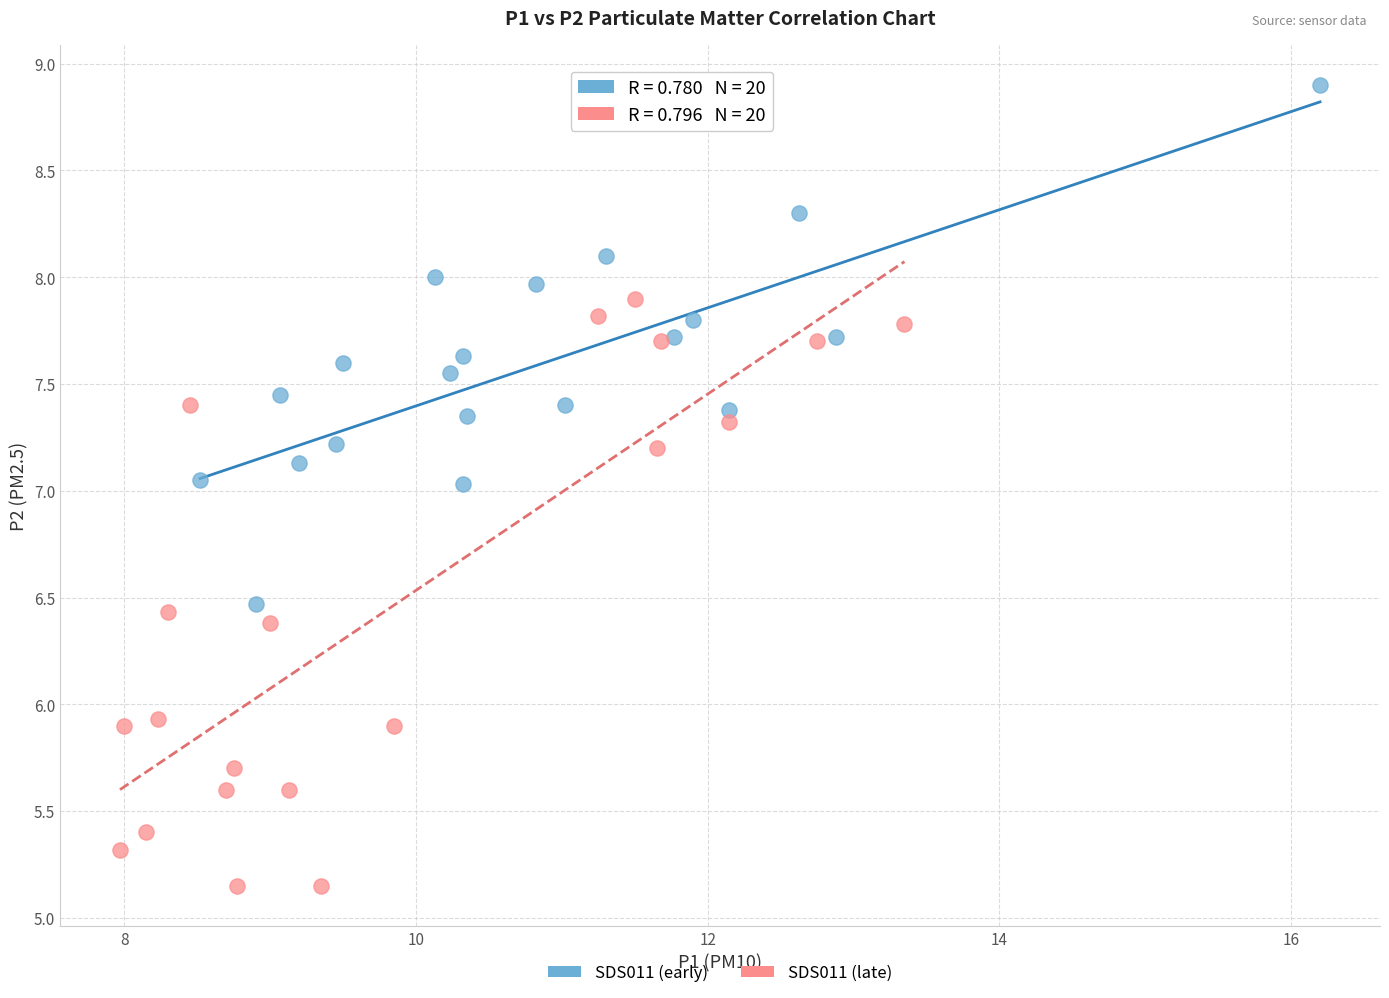

Which series contains the highest Y value?

SDS011 (early)